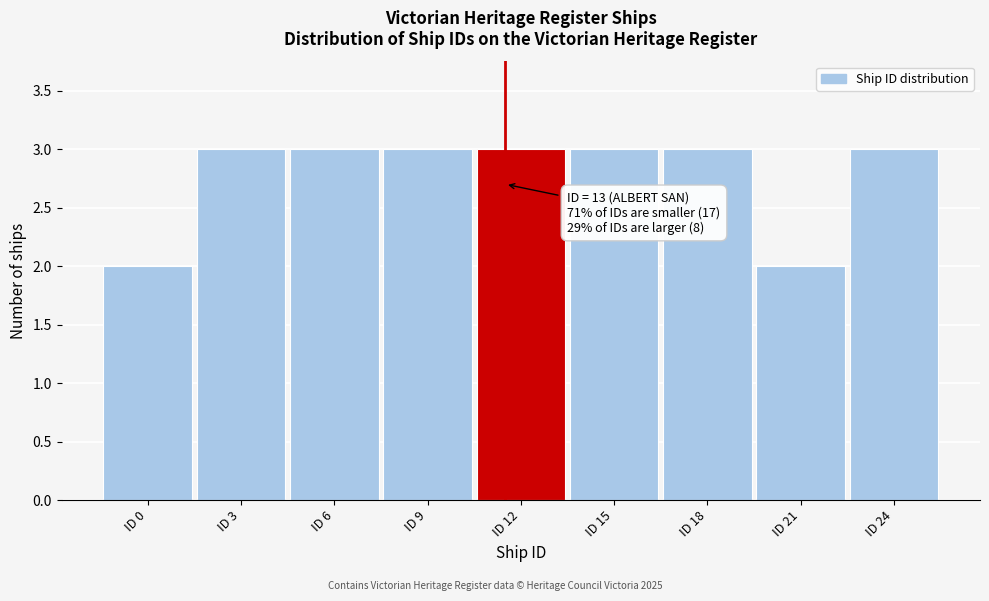

Reading left to right, transcribe all the data shown in this chart.

ID 0=2	ID 3=3	ID 6=3	ID 9=3	ID 12=3	ID 15=3	ID 18=3	ID 21=2	ID 24=3